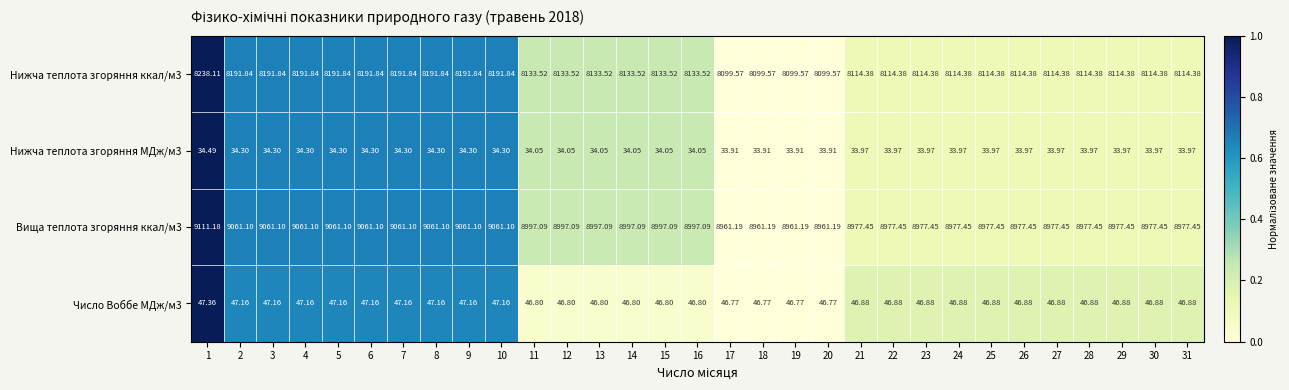

Is the value of Вища теплота згоряння ккал/м3 at 2 greater than the value of Нижча теплота згоряння МДж/м3 at 31?

Yes